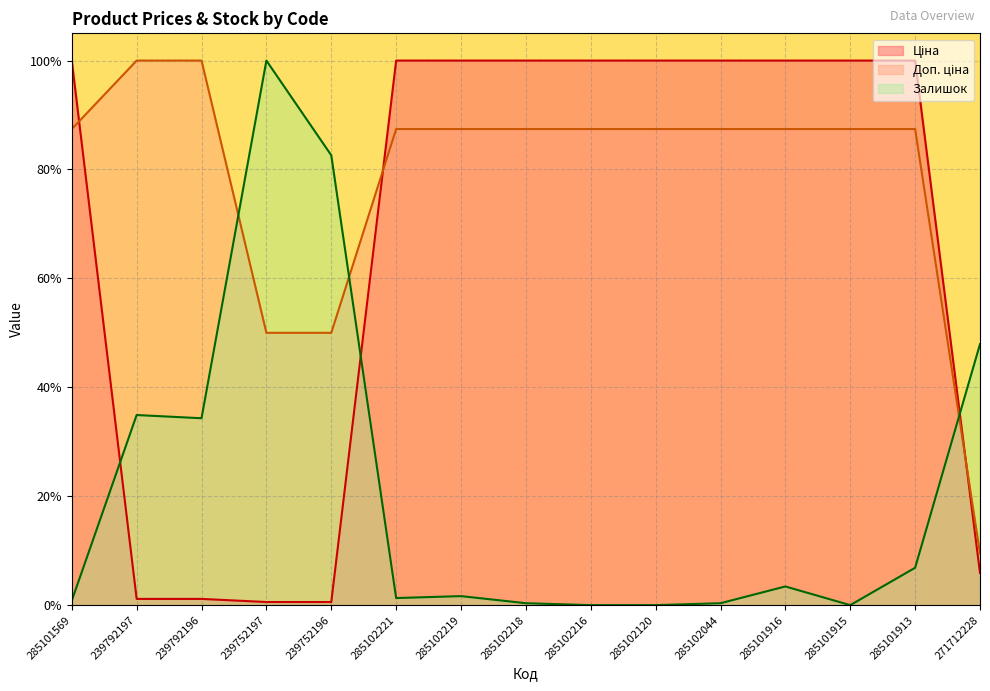

What is the difference between the maximum and minimum values in the Залишок series?

1.0